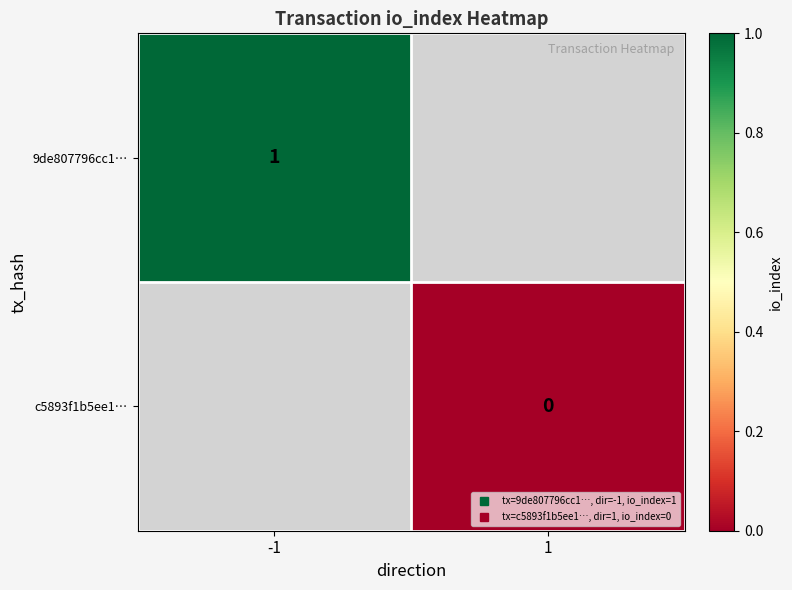

Count the number of data series in this chart.

2